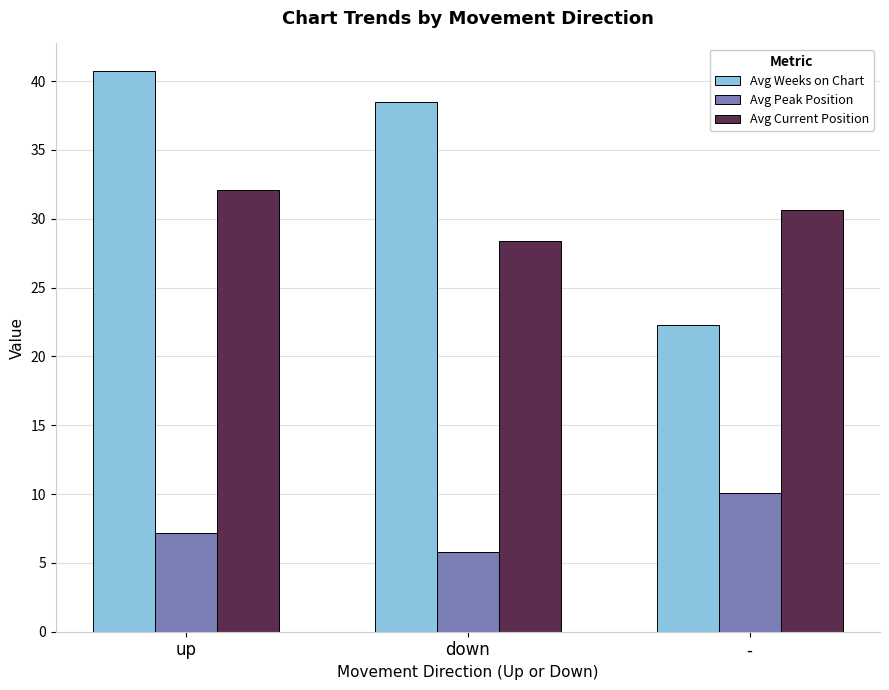

Count the number of categories in the chart.

3